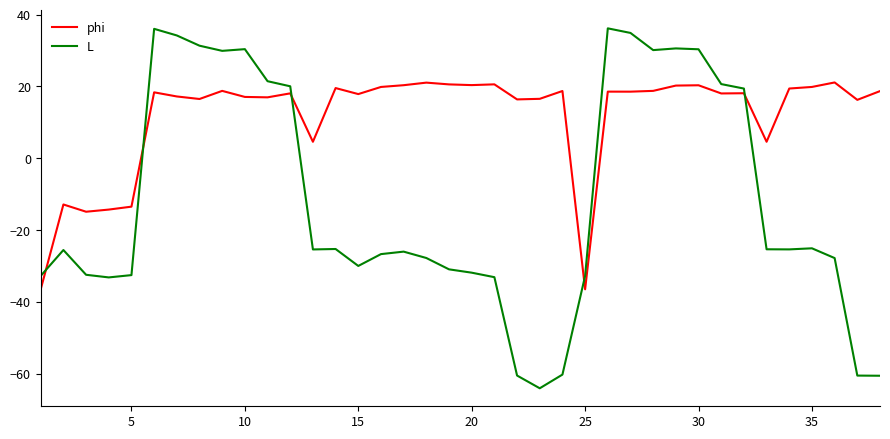

What is the difference between the maximum and minimum values in the phi series?

57.6